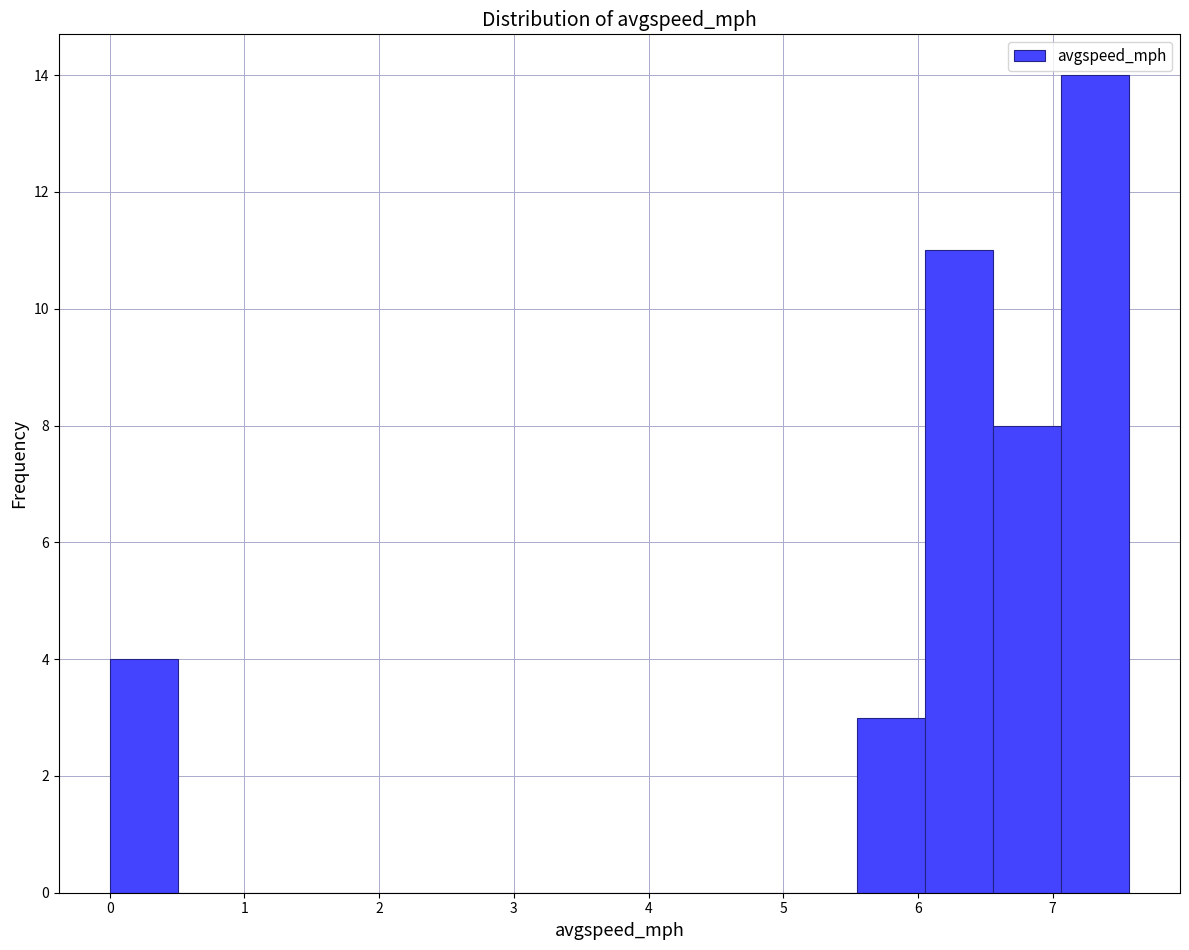

Which range on the x-axis has the tallest bar?

7.1 to 7.6